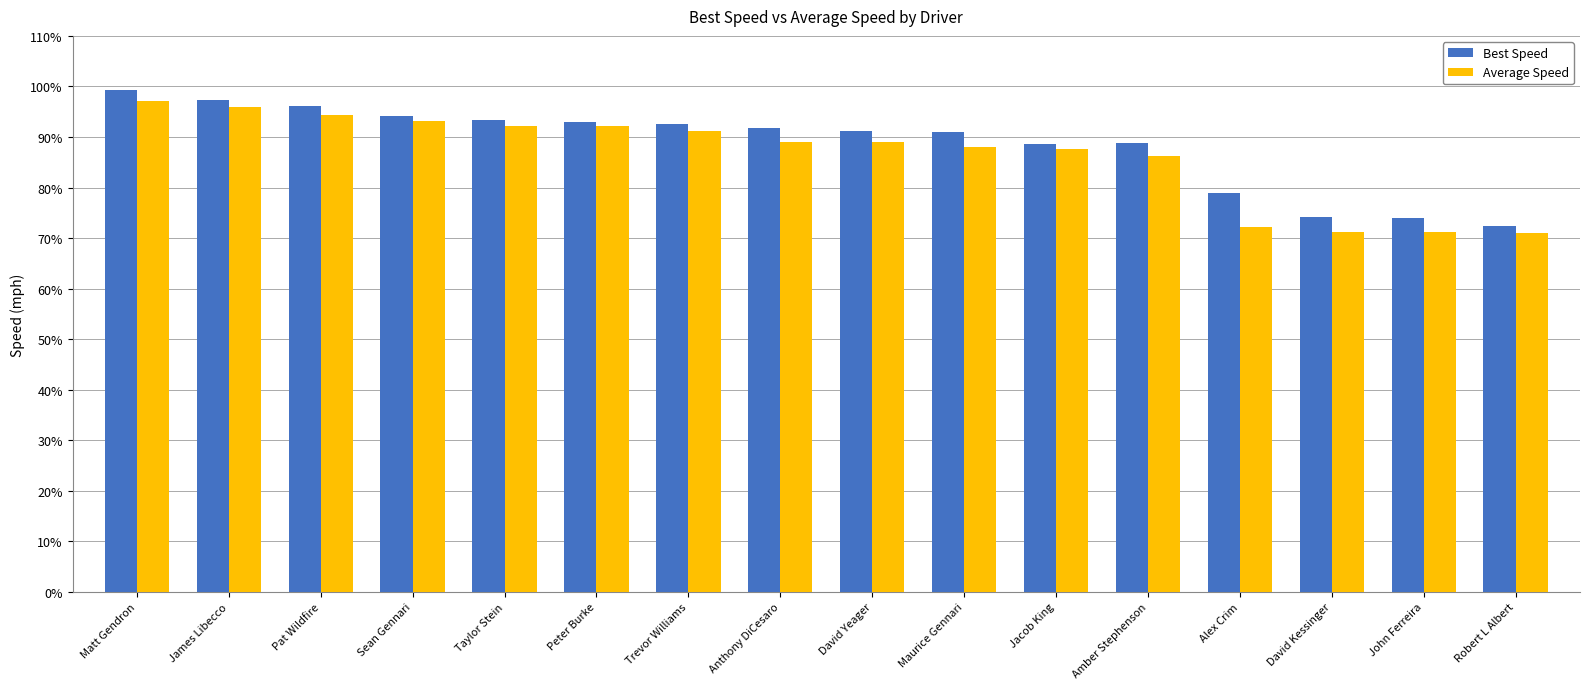

What are all the series names shown in the legend?

Best Speed, Average Speed